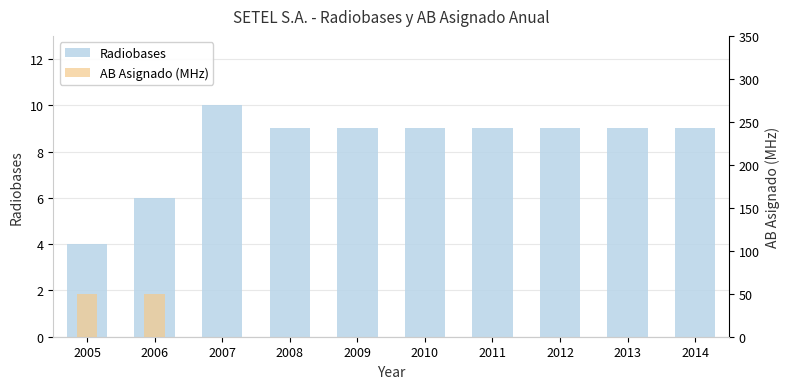

Rank the categories by value from highest to lowest.

2007, 2008, 2009, 2010, 2011, 2012, 2013, 2014, 2006, 2005